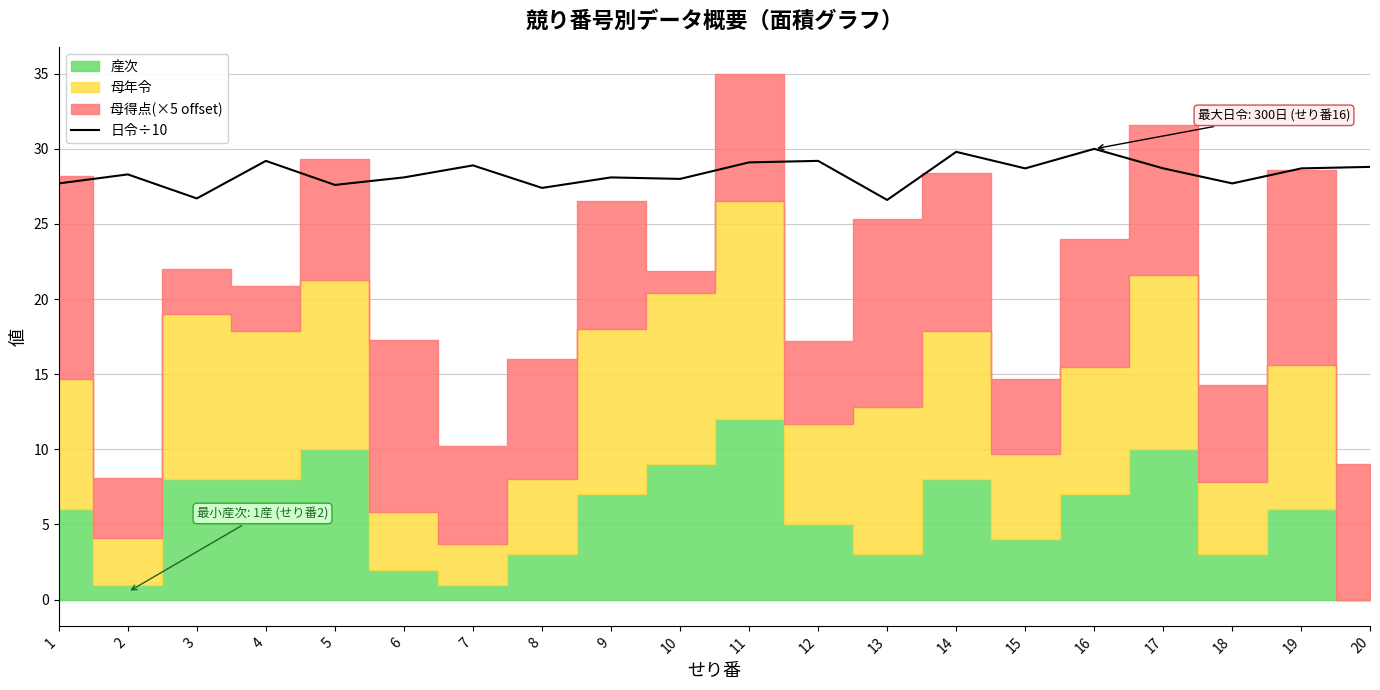

How many points are lower than both their immediate neighbors (excluding endpoints)?

7